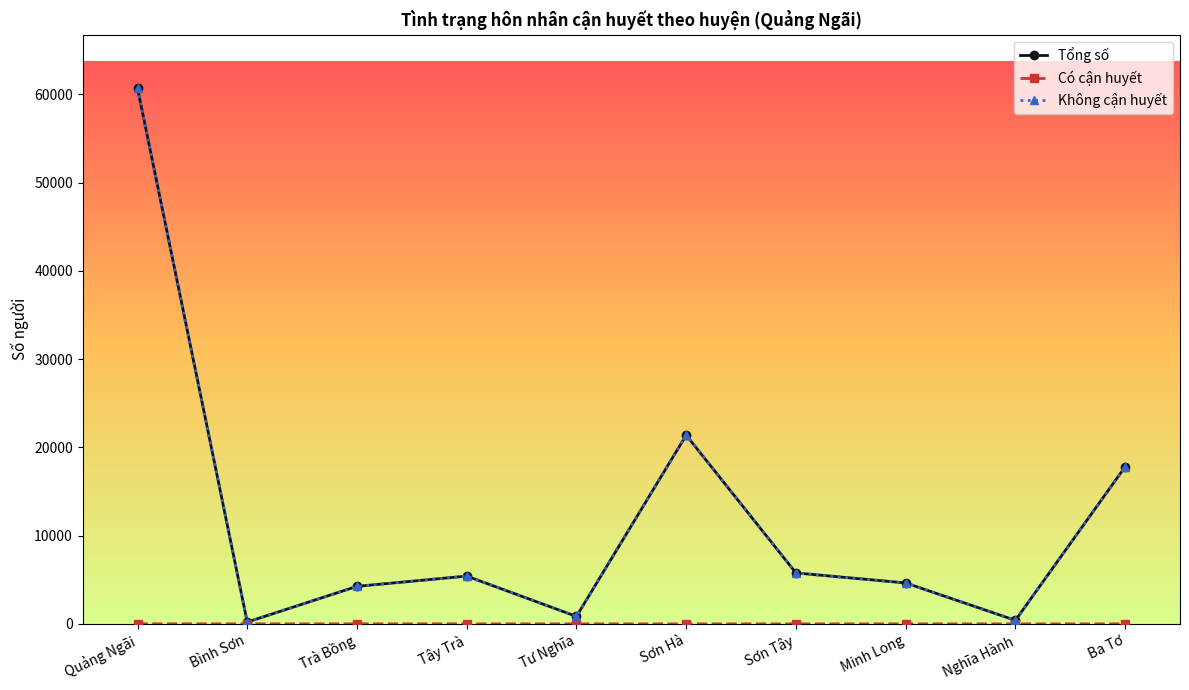

At which category is the sum across all series the highest?

Quảng Ngãi